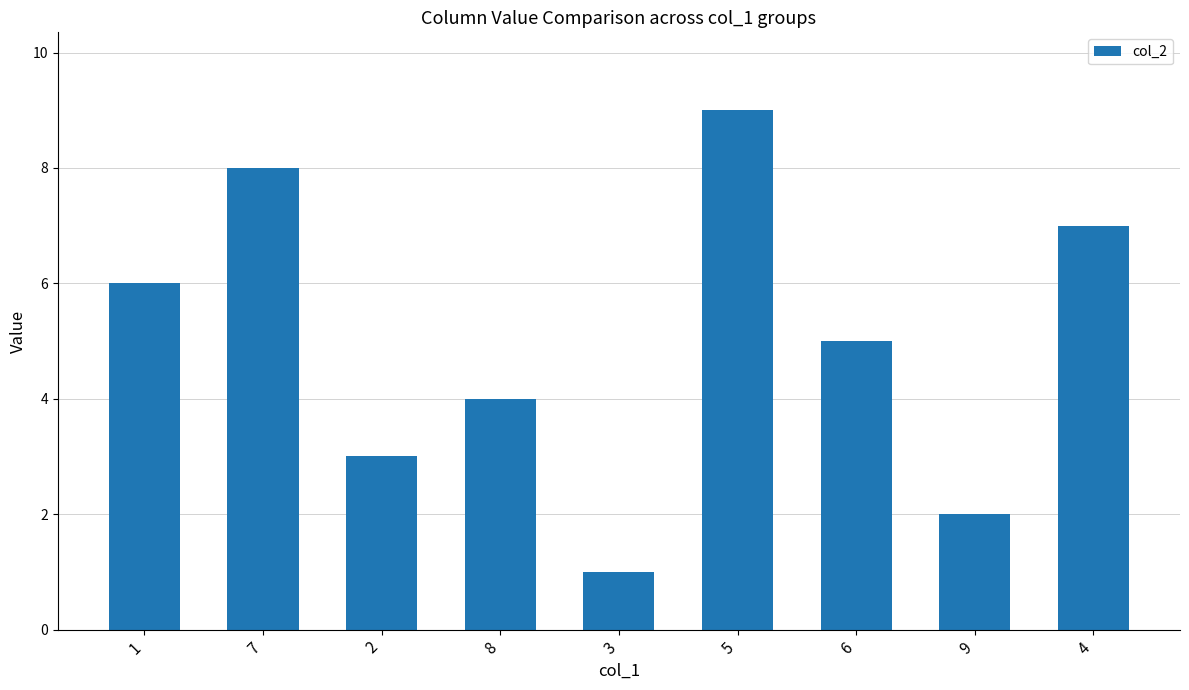

What value does the data have at 2?

3